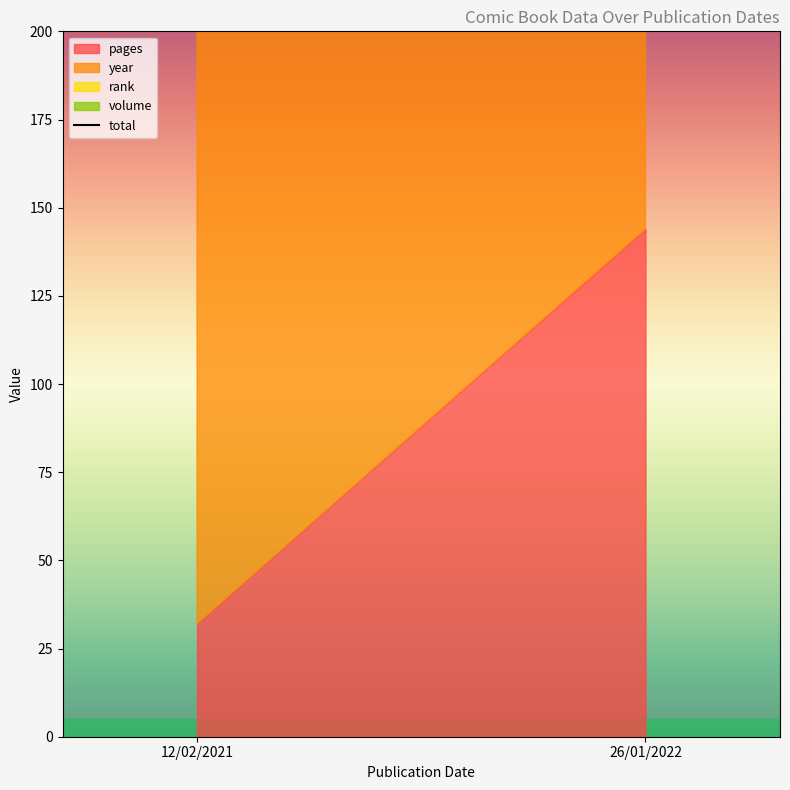

Between 26/01/2022 and 12/02/2021, which is larger?

26/01/2022